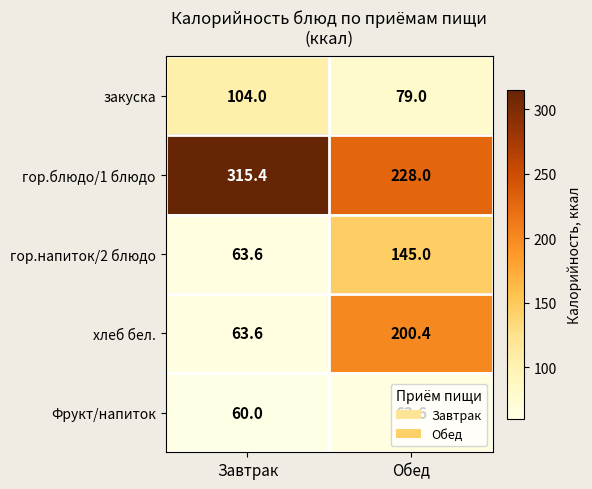

What is the difference between the maximum and minimum values in the гор.блюдо/1 блюдо series?

87.4